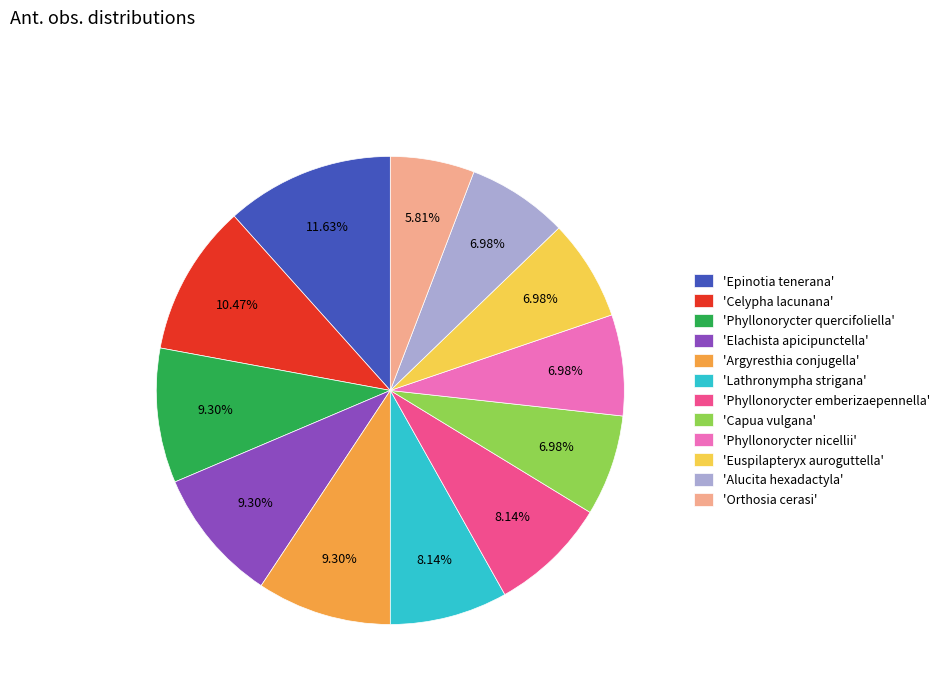

What is the ratio of the value at 'Alucita hexadactyla' to the value at 'Epinotia tenerana'?

0.6